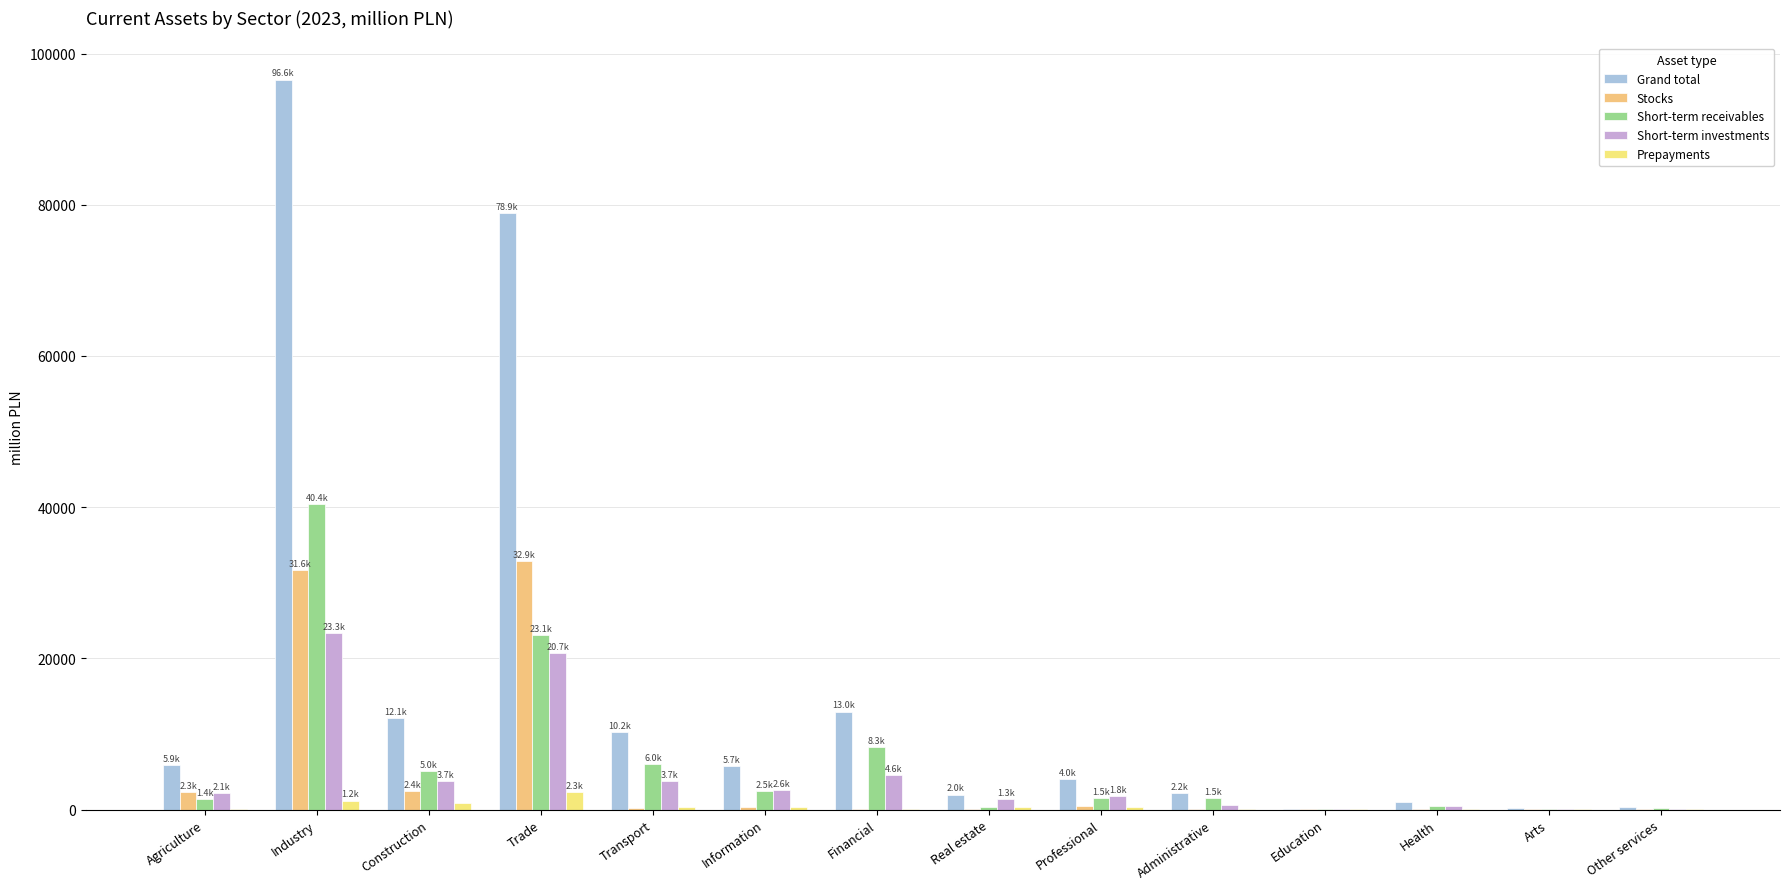

What is the difference between the Short-term investments values at Transport and Agriculture?

1581.3